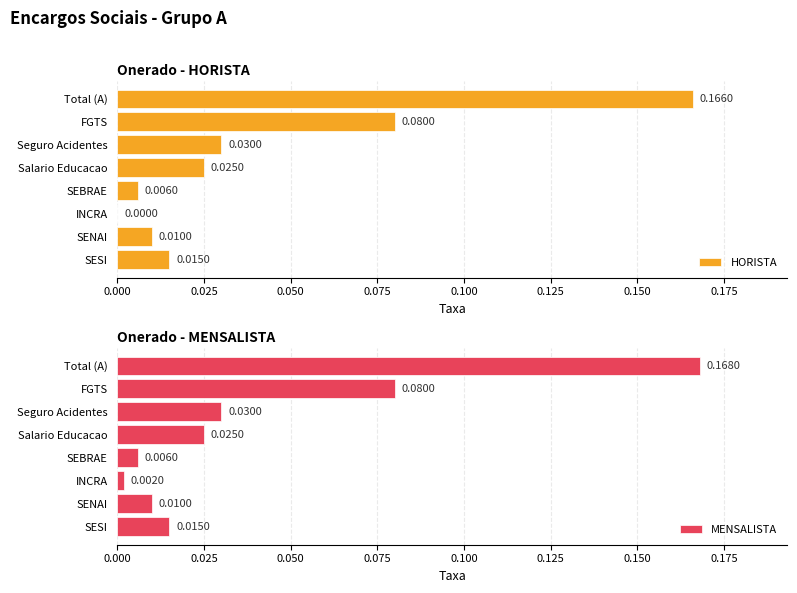

At how many categories does at least one series exceed 0?

8